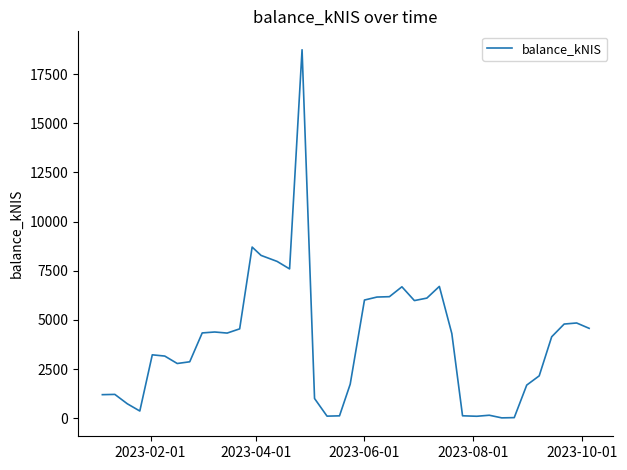

What is the difference between the maximum and second lowest values?

18706.9